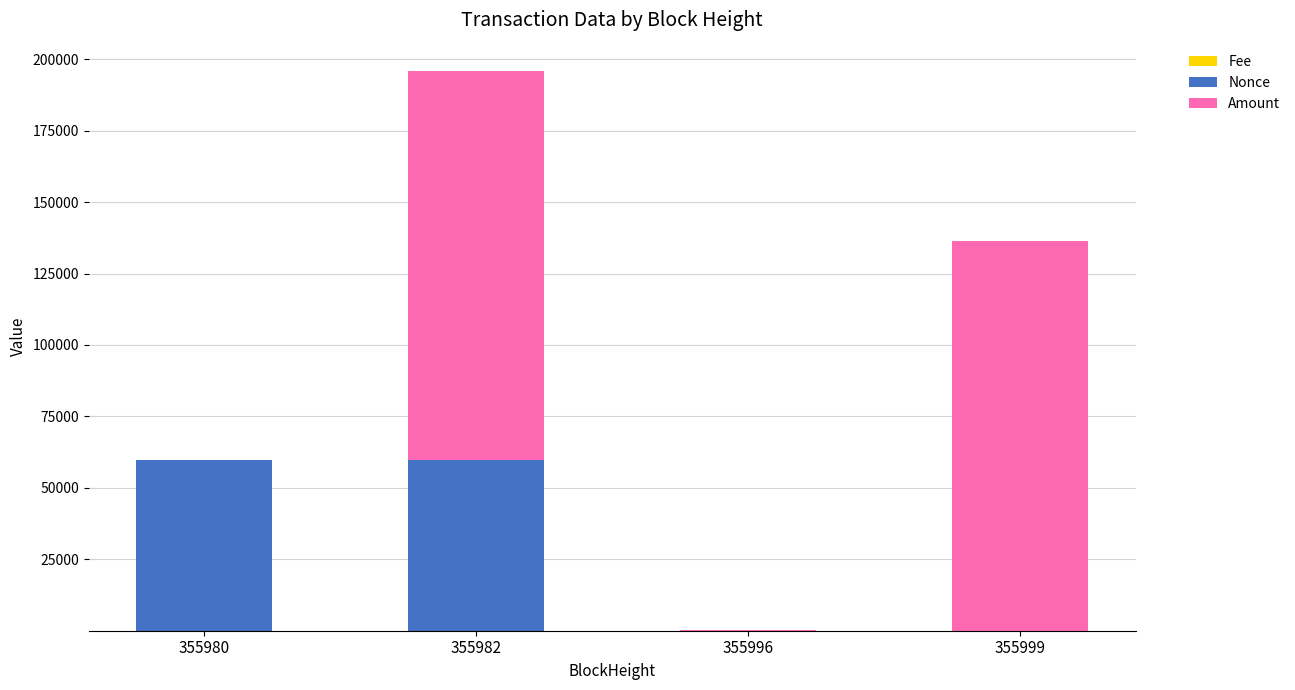

At which category is the sum across all series the highest?

355982